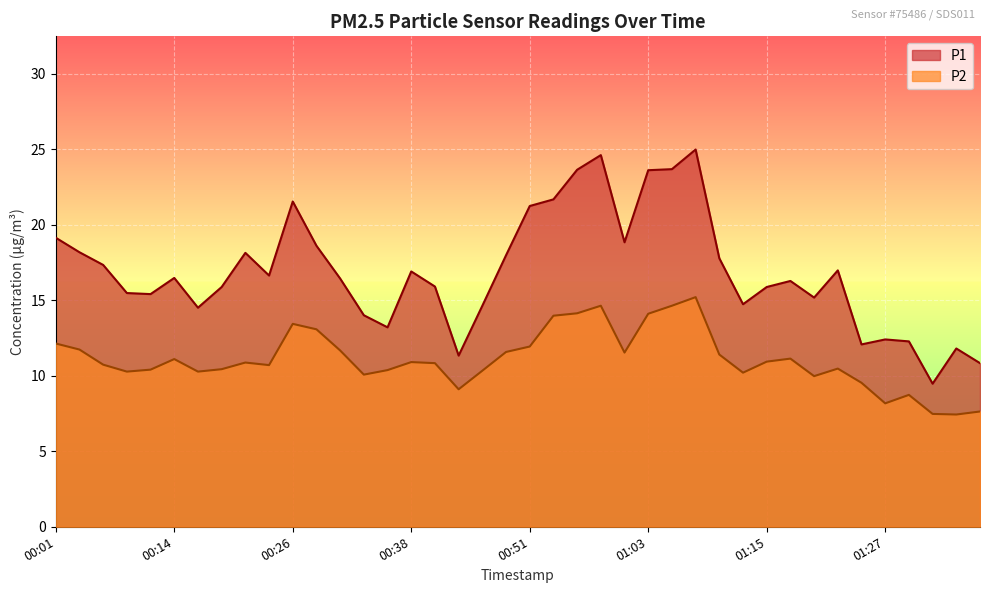

Which label corresponds to the smallest value in the chart?

01:34